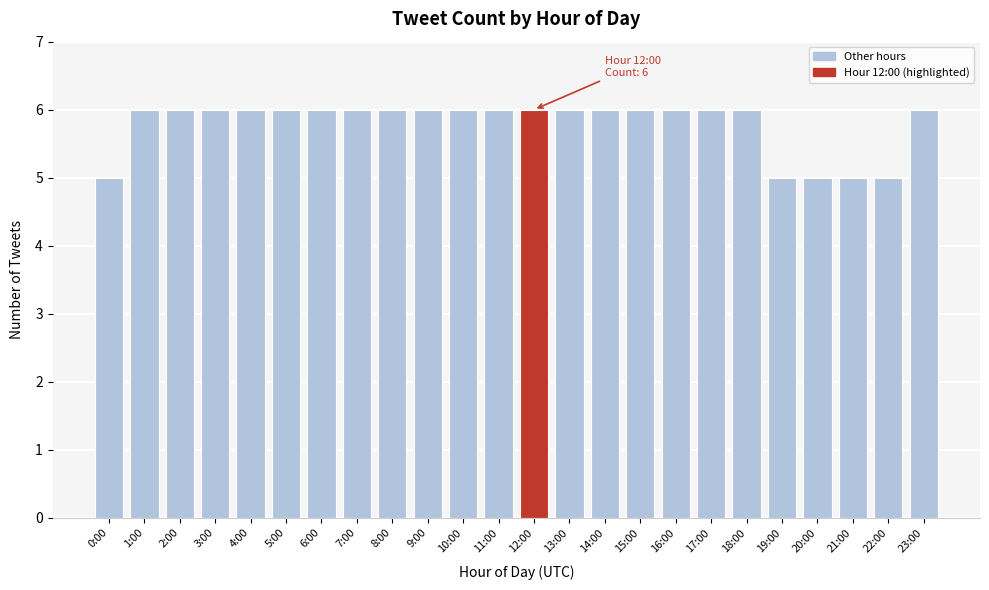

Reading left to right, what are all the values shown in this chart?

5	6	6	6	6	6	6	6	6	6	6	6	6	6	6	6	6	6	6	5	5	5	5	6